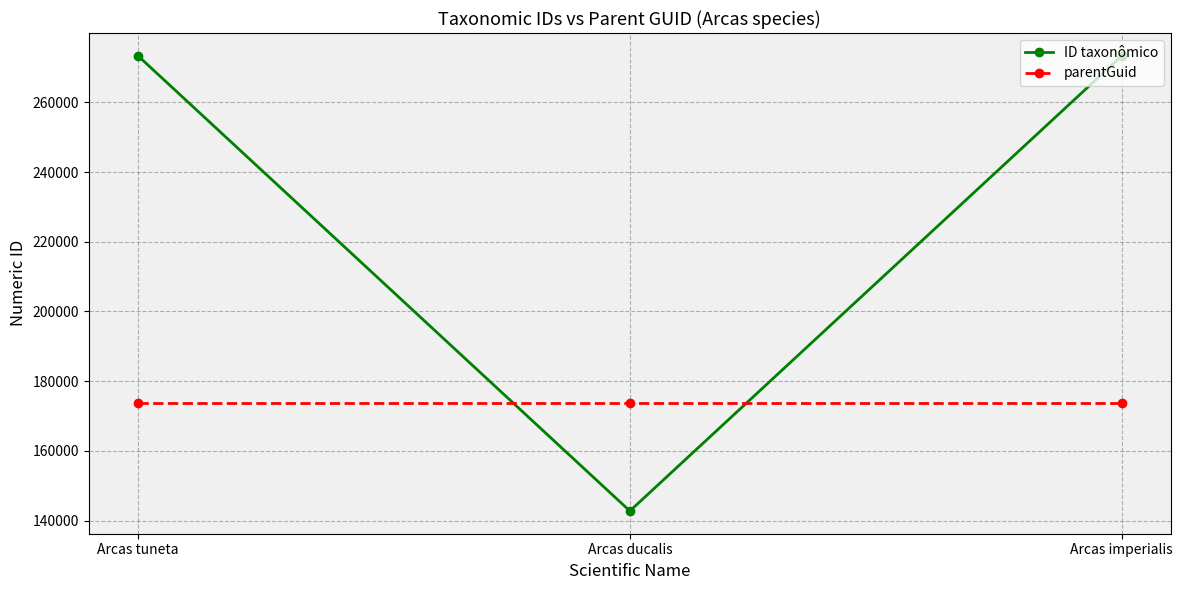

What are all the series names shown in the legend?

ID taxonômico, parentGuid